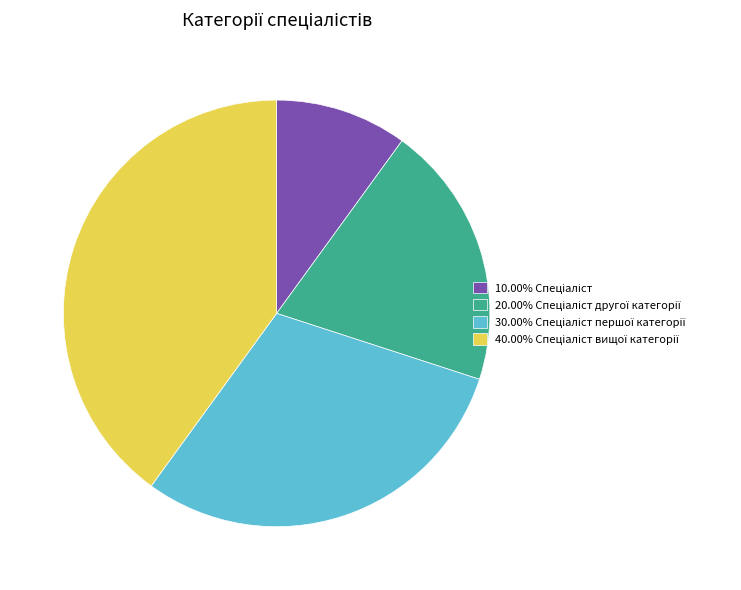

Is there any slice that represents more than half of the pie?

No